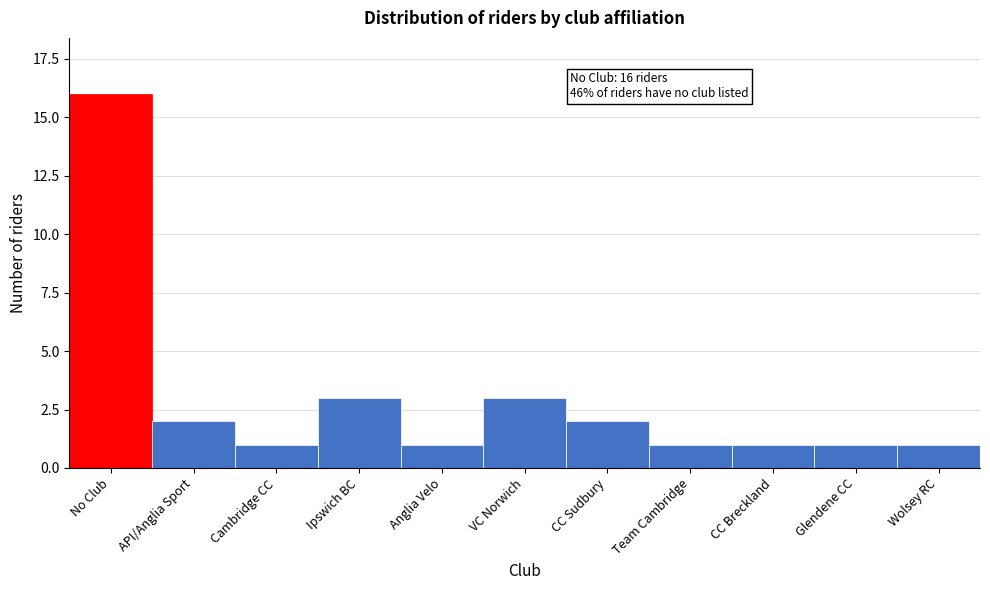

Reading left to right, extract all data points from this chart.

16	2	1	3	1	3	2	1	1	1	1